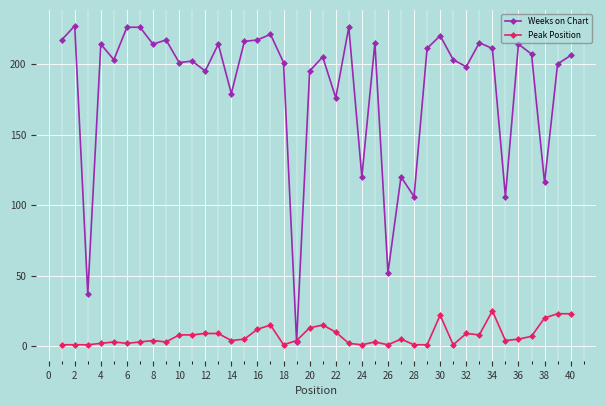

What is the greatest value displayed?

227